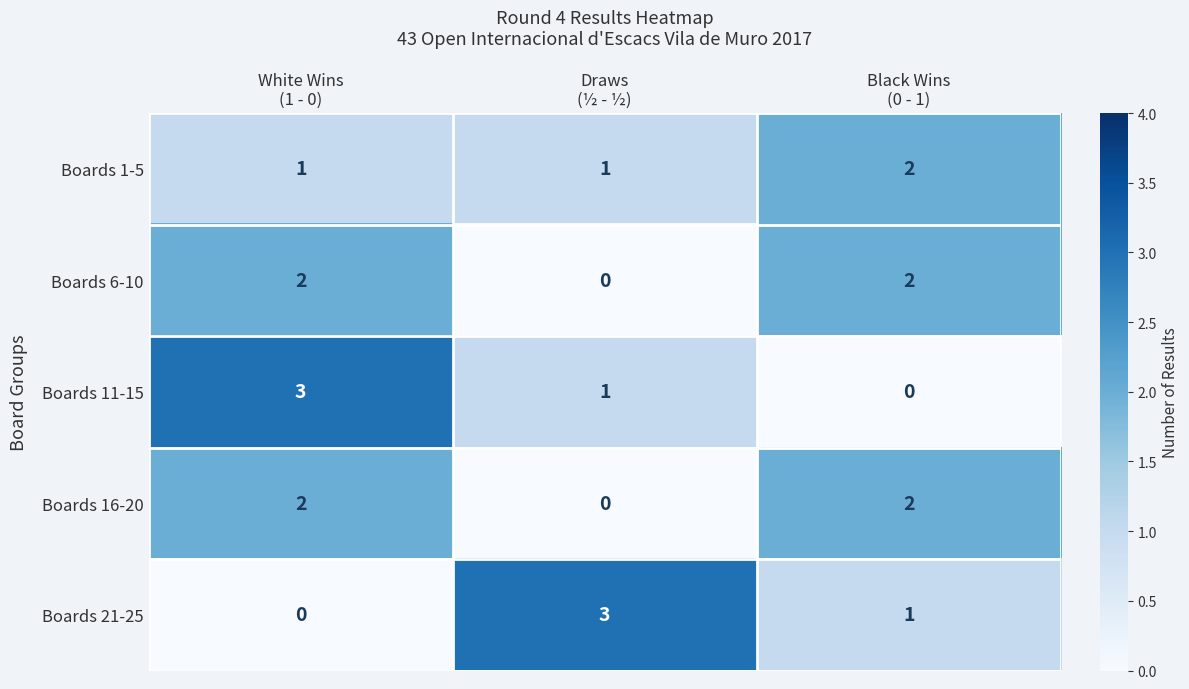

Count the number of data series in this chart.

5